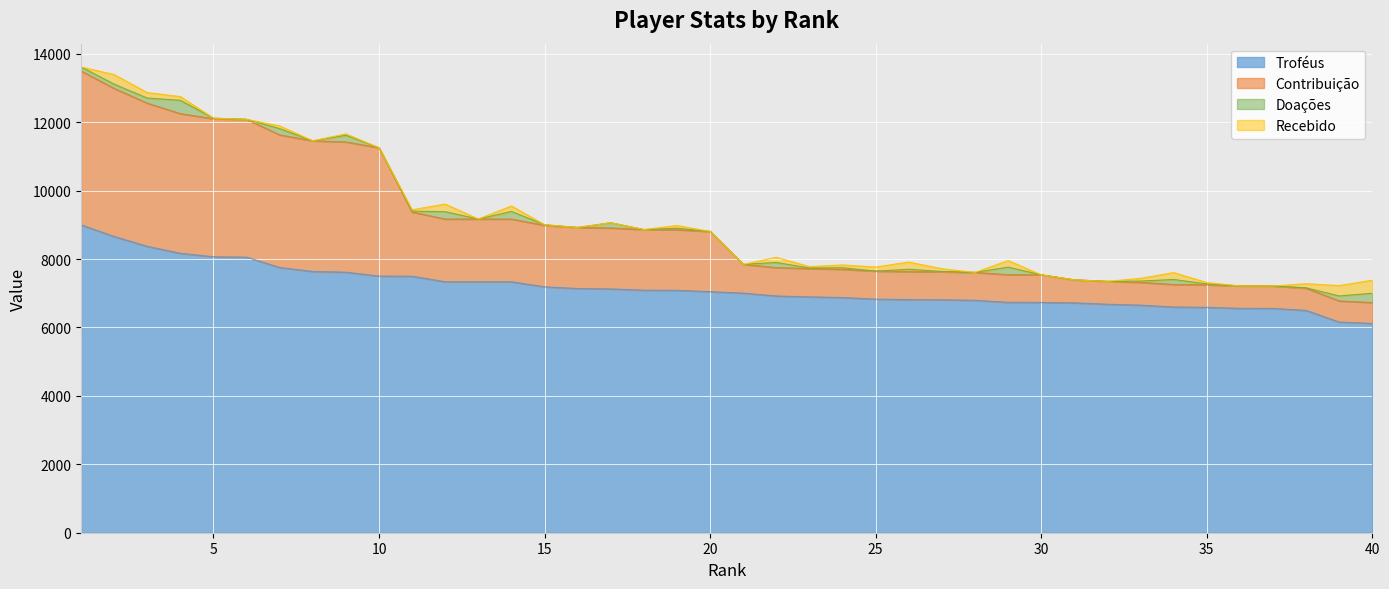

What is the highest value of the Troféus series?

9000